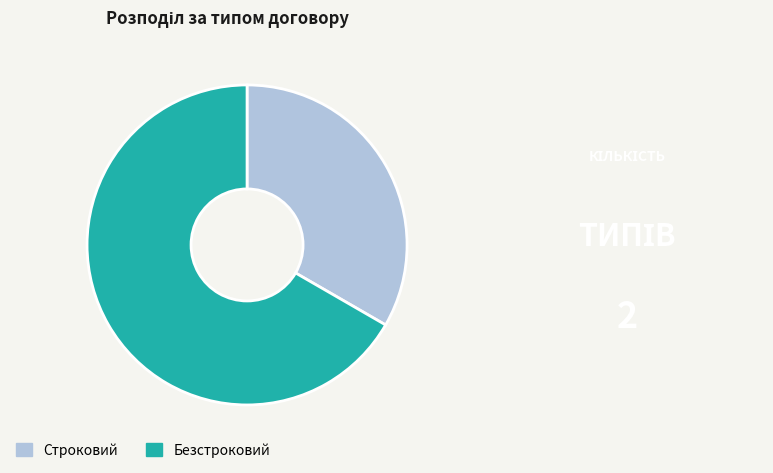

Does Безстроковий represent more than half of the total?

Yes